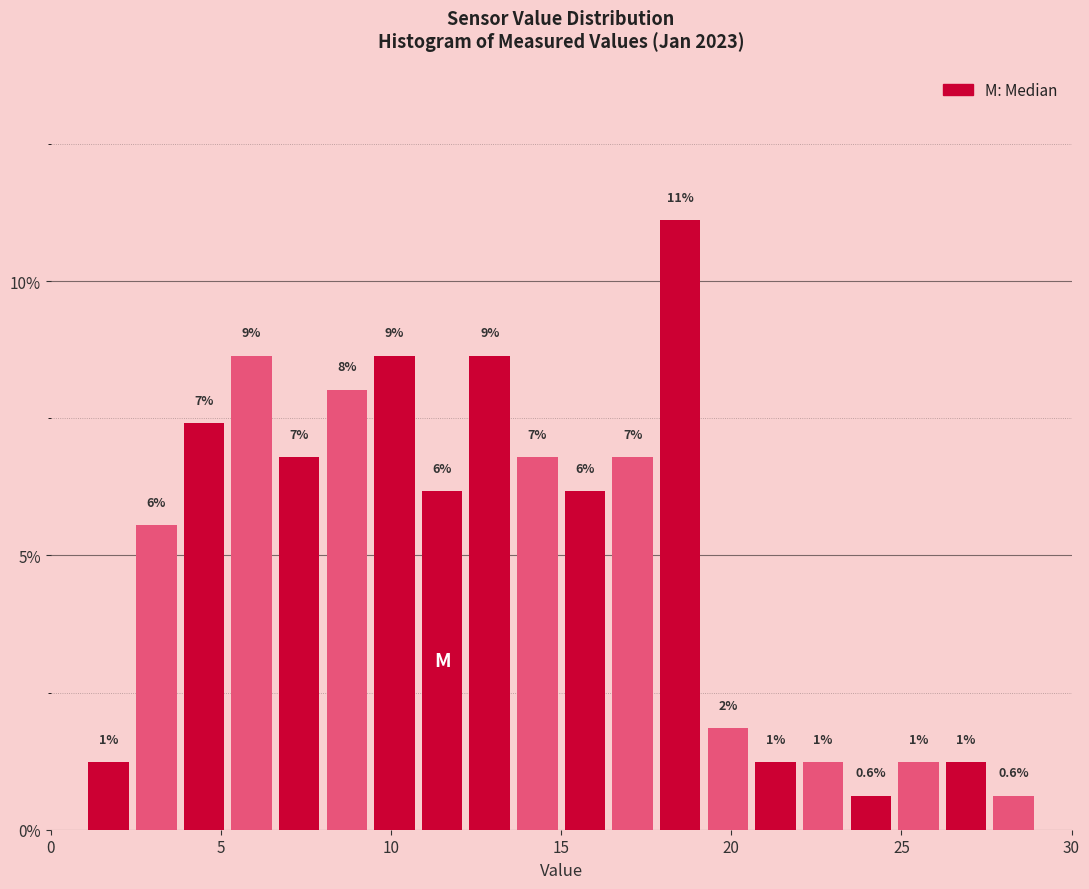

Read against the x-axis, roughly where is the centre of the tallest bar?

18.5